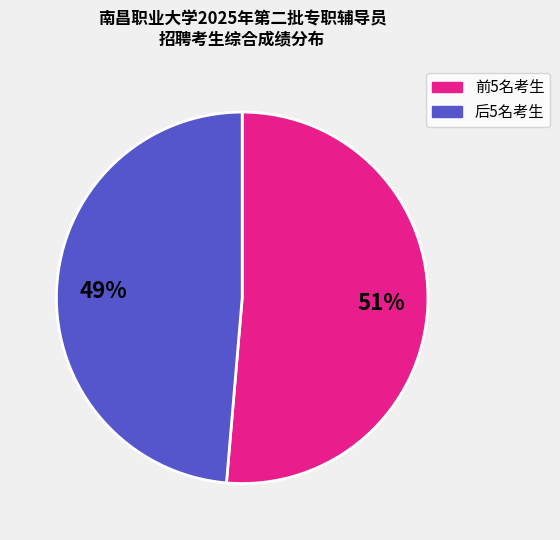

Is there any slice that represents more than half of the pie?

Yes